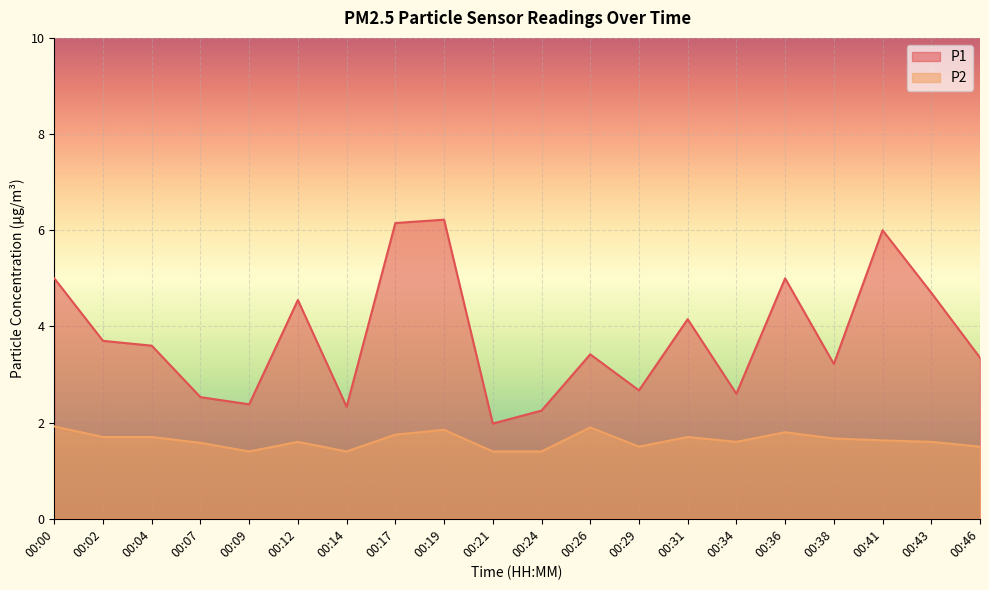

How many lines are shown in the chart?

2